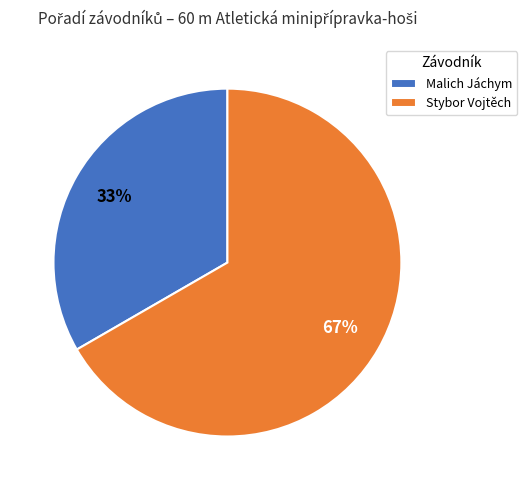

Which category has the smallest portion of the pie?

Malich Jáchym